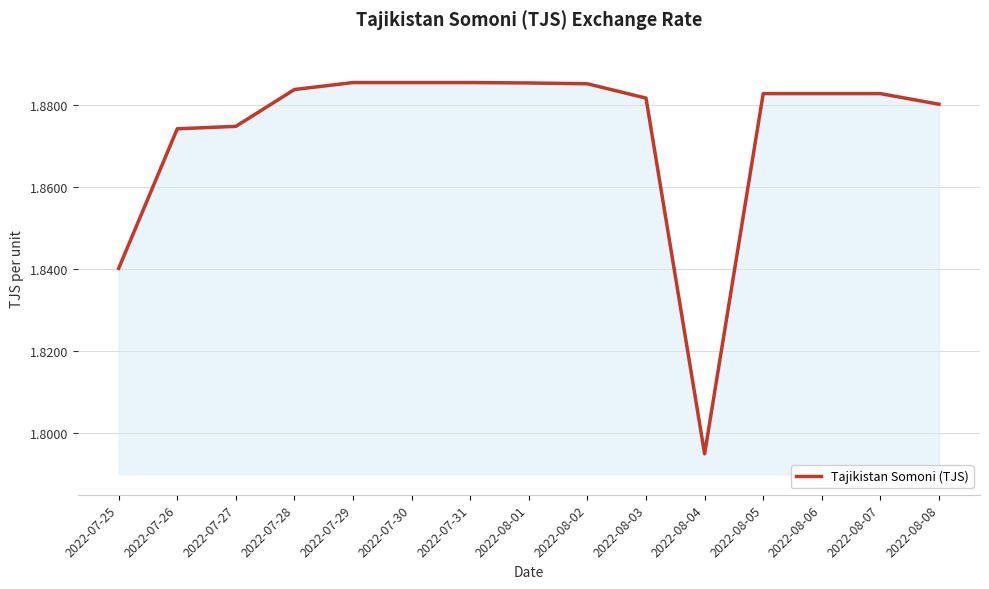

What is the ratio of the value at 2022-07-31 to the value at 2022-07-25?

1.0